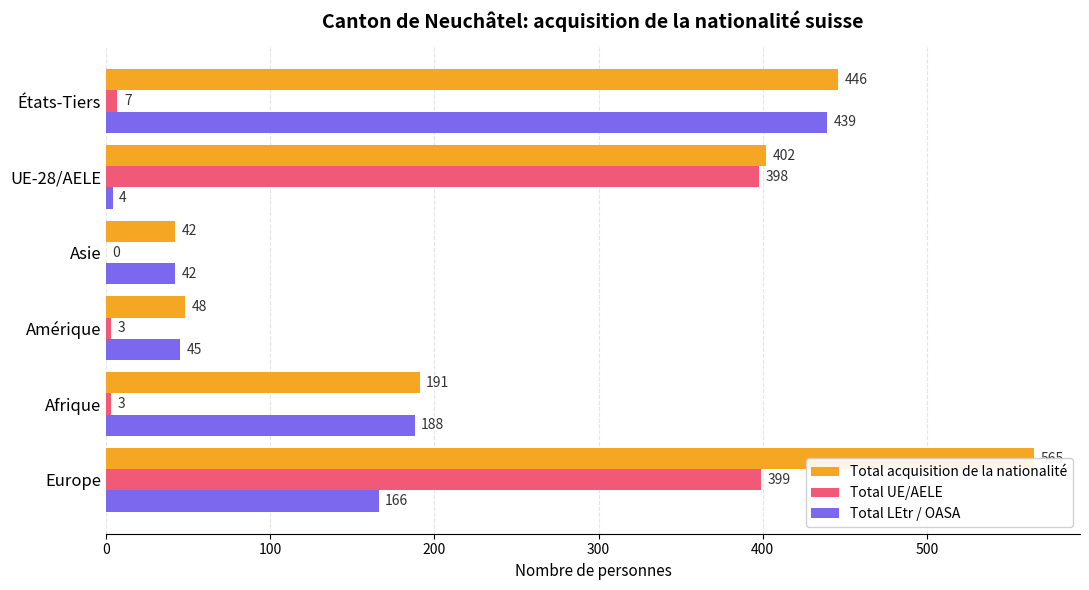

Are the bars horizontal?

Yes